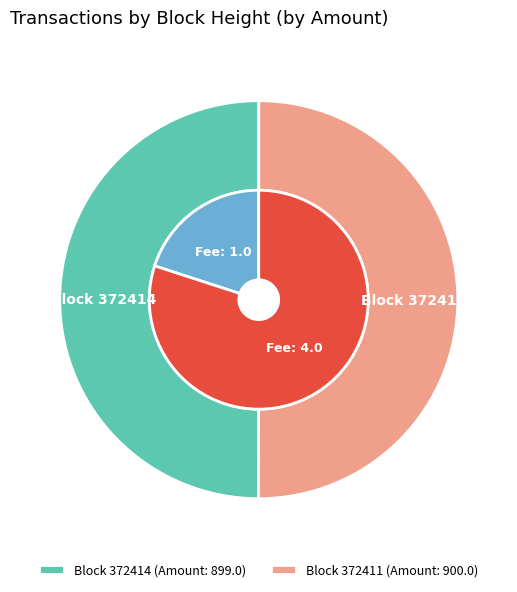

How many slices are in this pie chart?

2